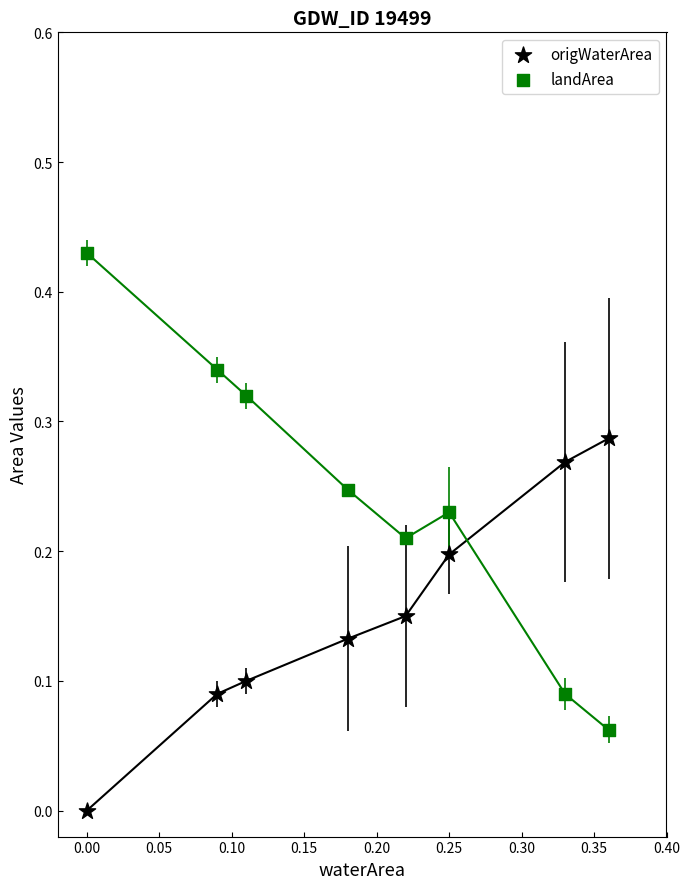

Which series has the largest Y range (max minus min)?

landArea